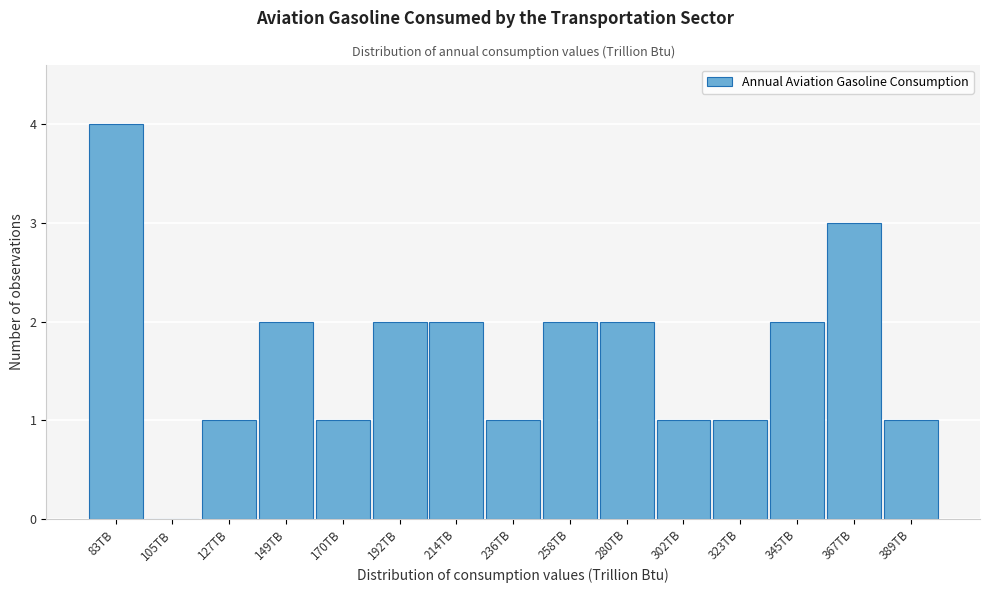

Reading right to left, what are all the values shown in this chart?

389TB=1	367TB=3	345TB=2	323TB=1	302TB=1	280TB=2	258TB=2	236TB=1	214TB=2	192TB=2	170TB=1	149TB=2	127TB=1	105TB=0	83TB=4